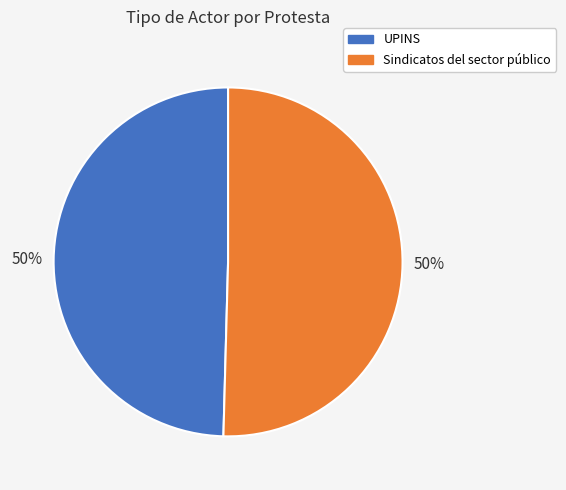

What is the ratio of the value at Sindicatos del sector público to the value at UPINS?

1.0